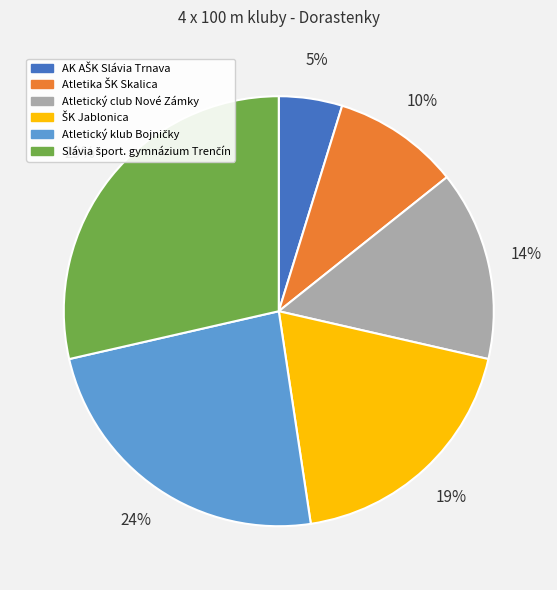

True or false: Atletický club Nové Zámky accounts for 14% of the total.

True